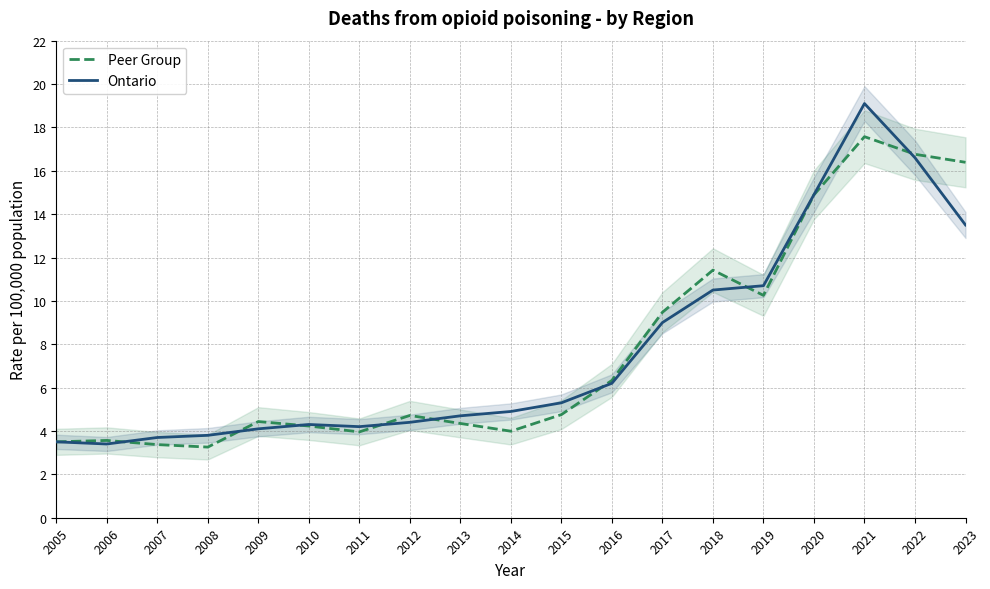

What is the difference between the second highest and second lowest values in the Peer Group series?

13.4